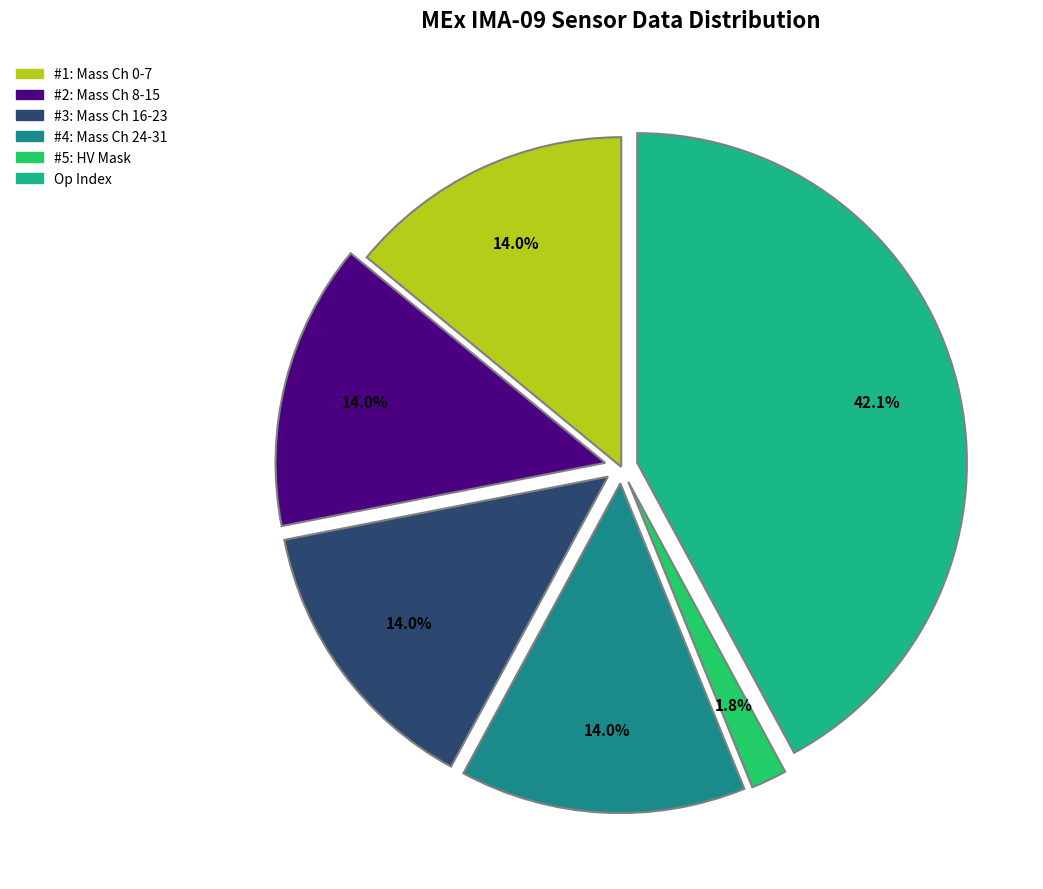

Is there a majority slice in this chart?

No